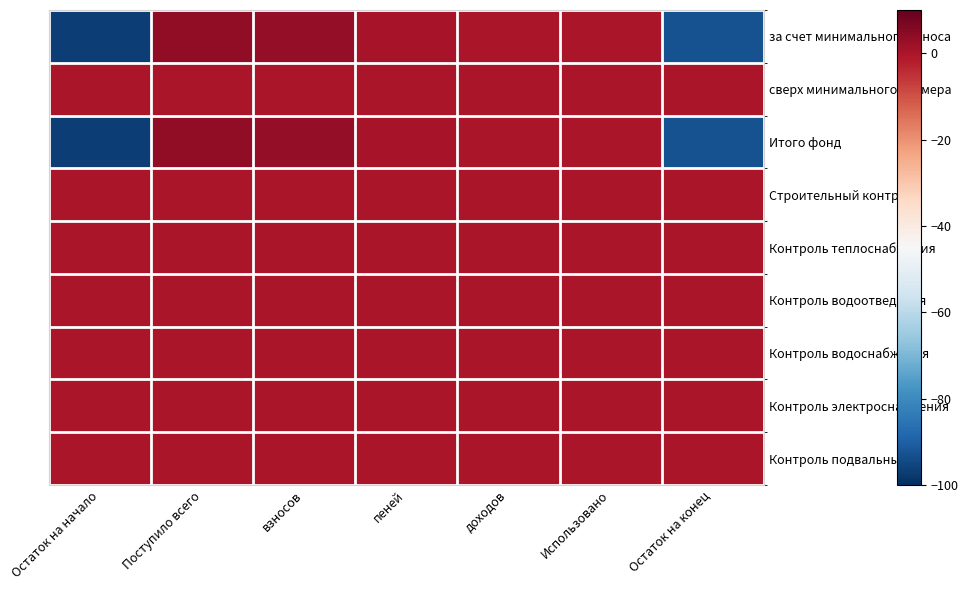

Which series has the widest spread of values?

за счет минимального взноса